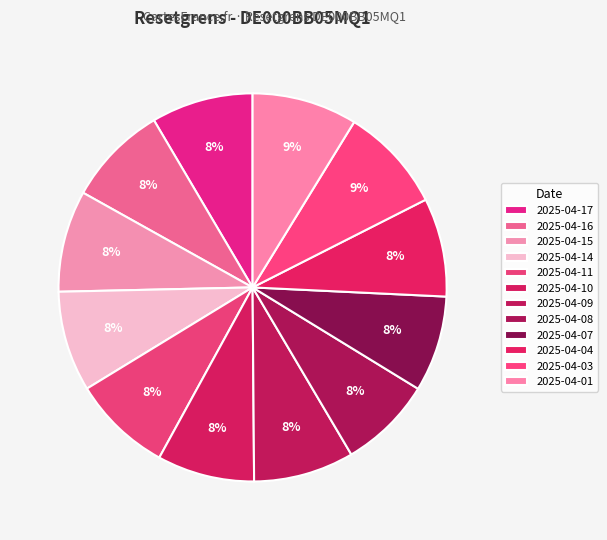

To the nearest percent, what is the average slice percentage?

8%